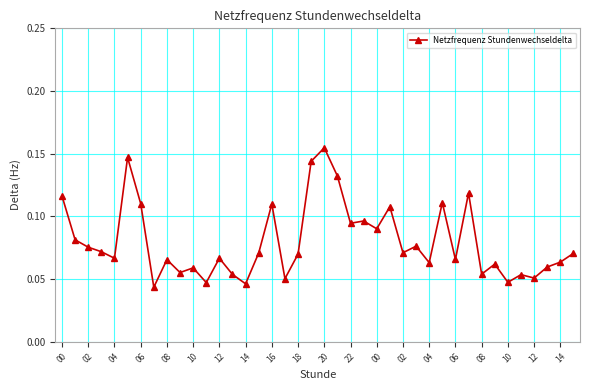

Count the values in the range 0 to 1.

40